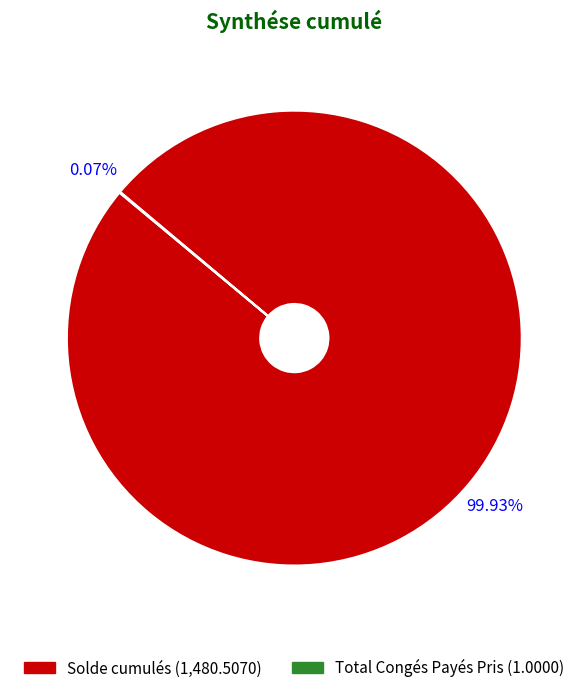

What is the largest slice in the pie chart?

Solde cumulés